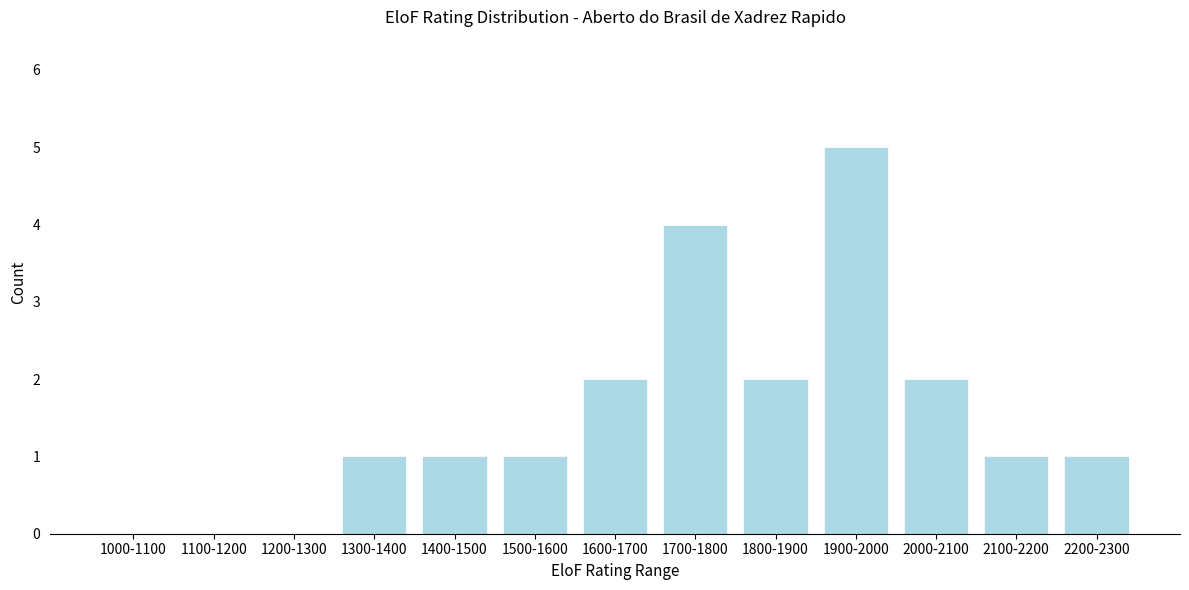

Reading left to right, extract all data points from this chart.

1000-1100=0	1100-1200=0	1200-1300=0	1300-1400=1	1400-1500=1	1500-1600=1	1600-1700=2	1700-1800=4	1800-1900=2	1900-2000=5	2000-2100=2	2100-2200=1	2200-2300=1